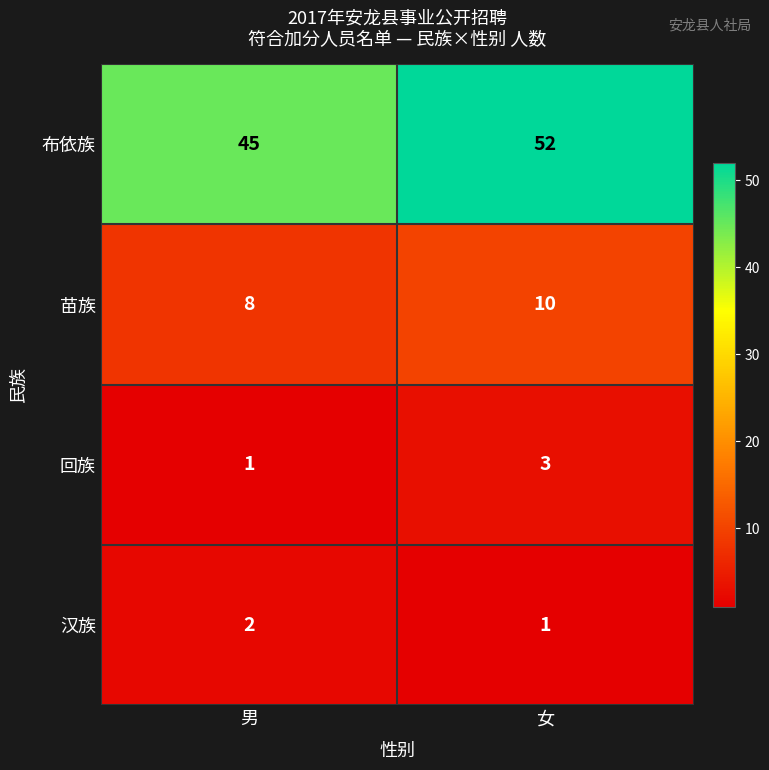

Rank the series by their maximum value, from highest to lowest.

布依族, 苗族, 回族, 汉族